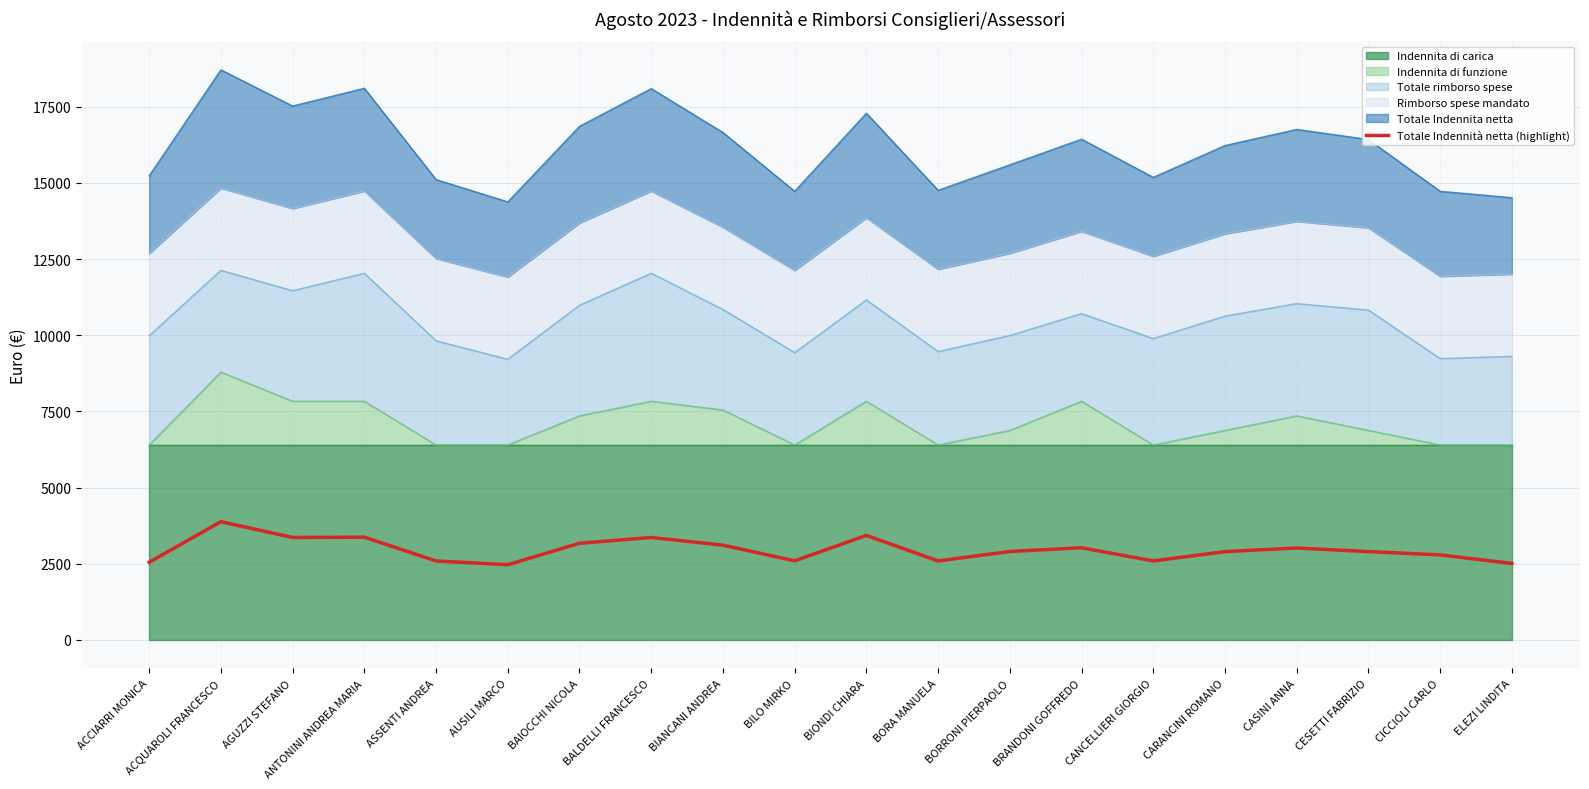

How many lines are shown in the chart?

1